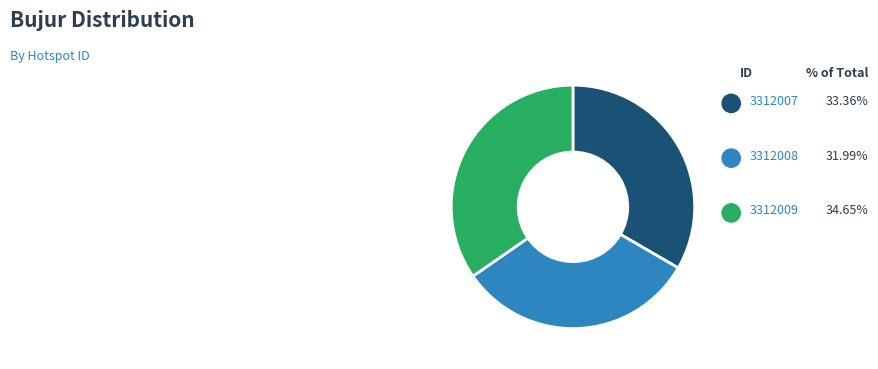

Does 3312008 represent more than half of the total?

No